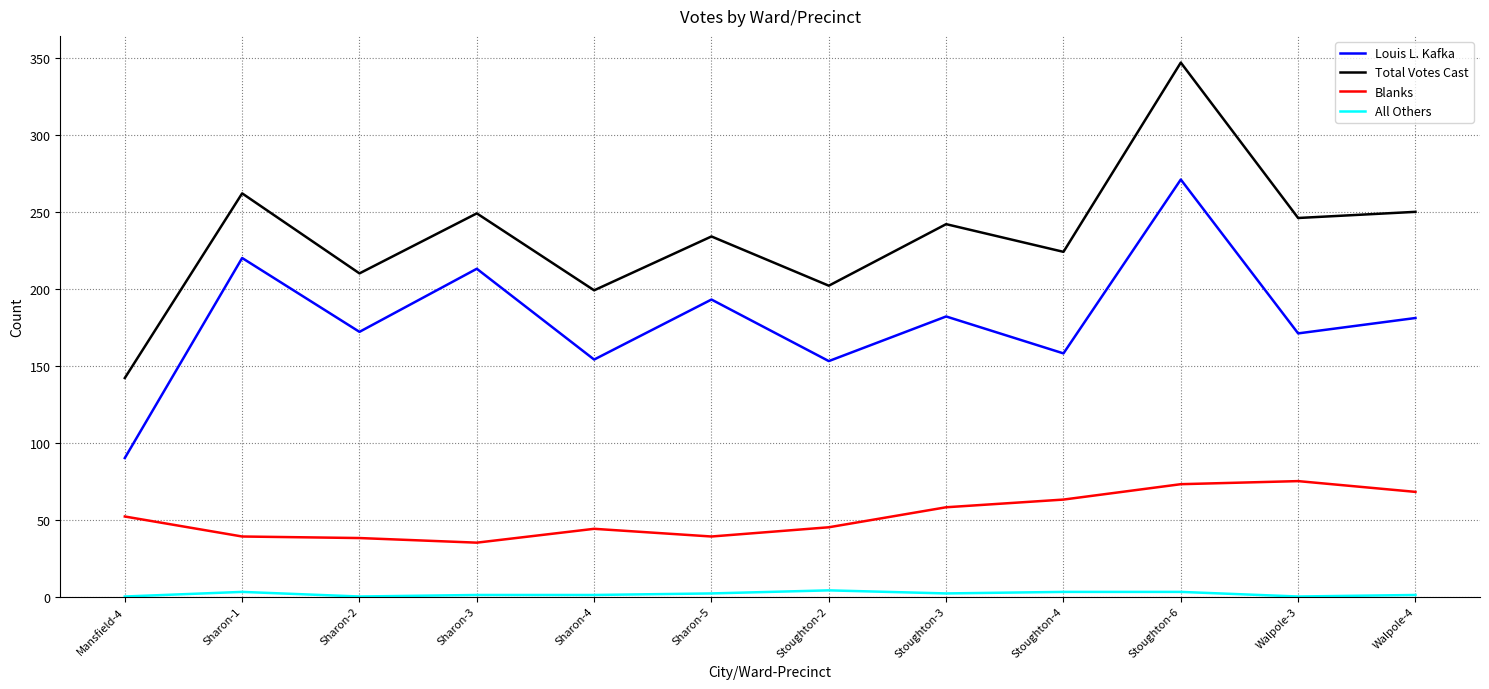

Which series has the widest spread of values?

Total Votes Cast